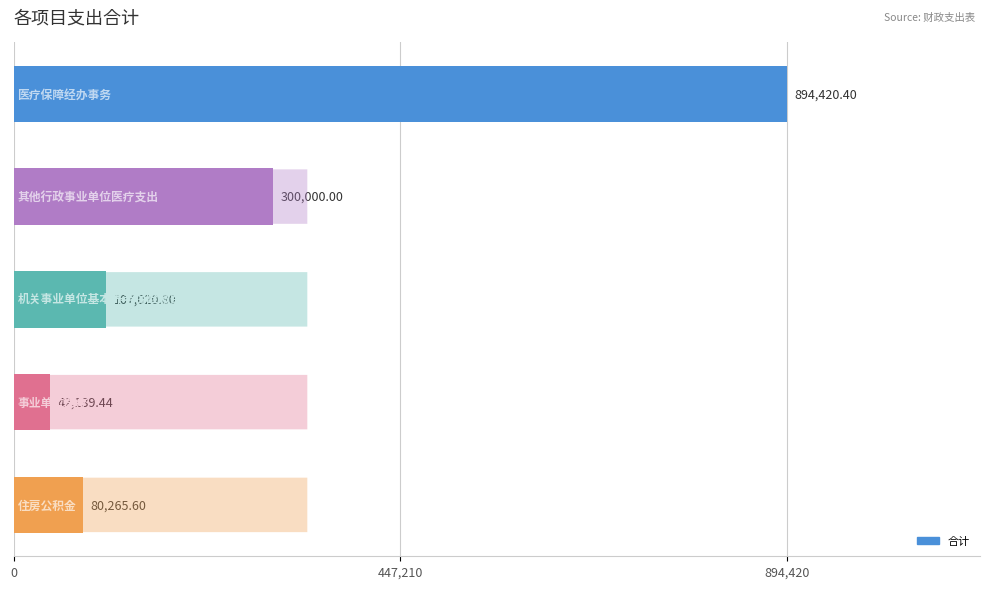

What is the difference between the maximum and minimum values?

852281.0